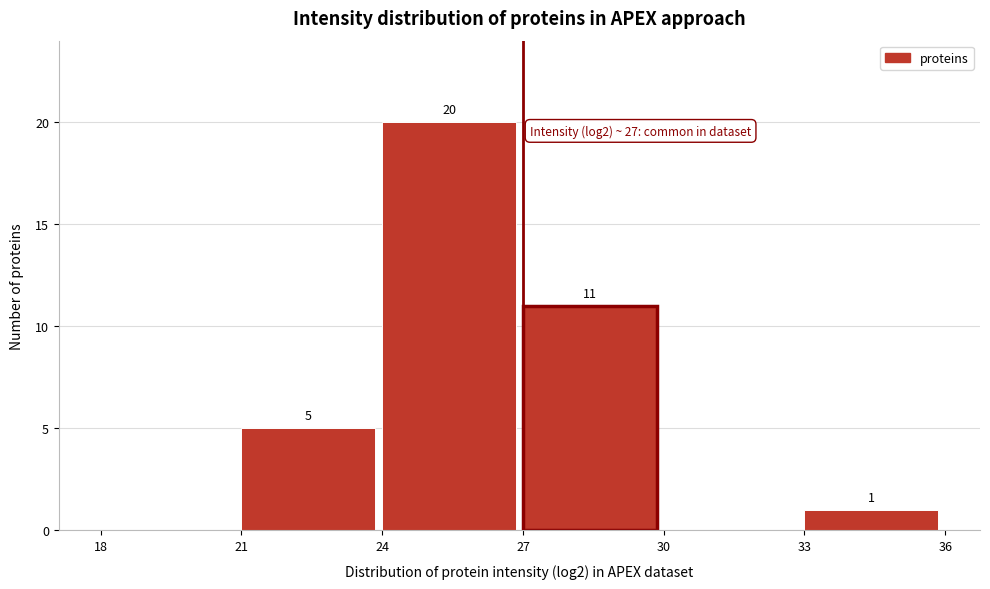

Over which range of the x-axis is the bar tallest?

24 to 27